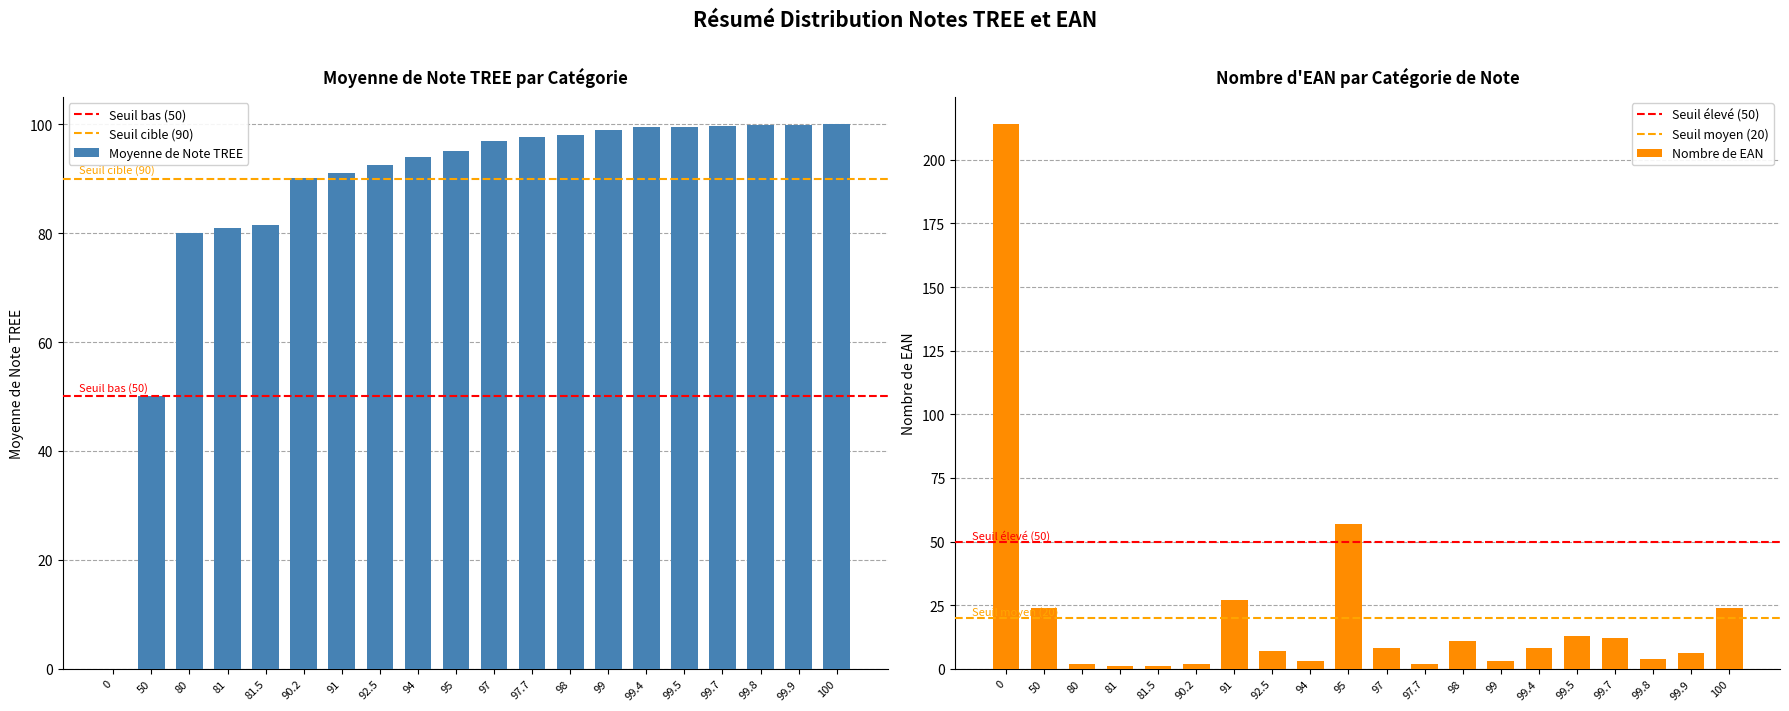

Is the value of Moyenne de Note TREE at 99 greater than the value of Nombre de EAN at 94?

Yes